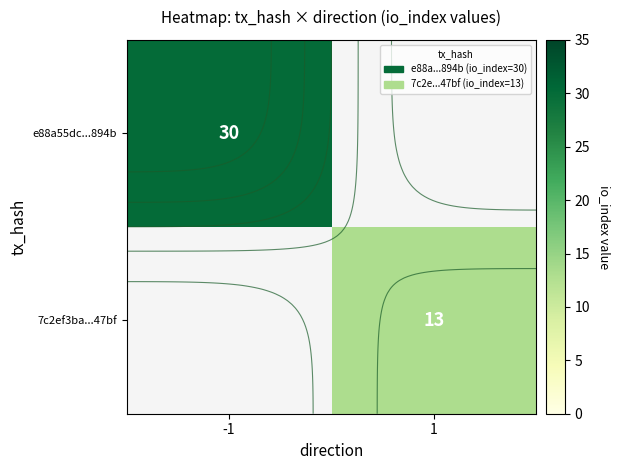

What is the maximum value shown in the chart?

30.0